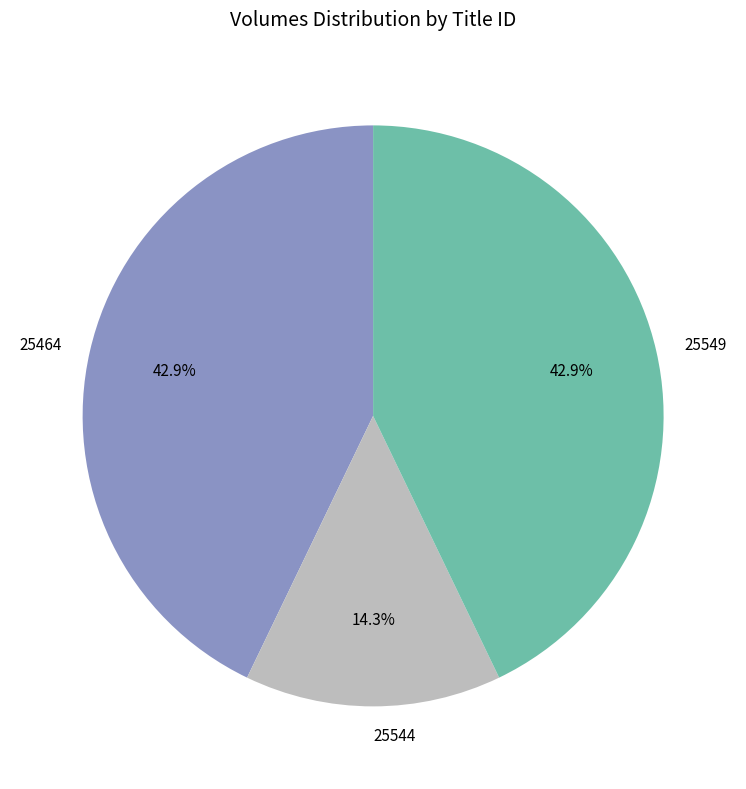

Which has a higher value, 25549 or 25544?

25549